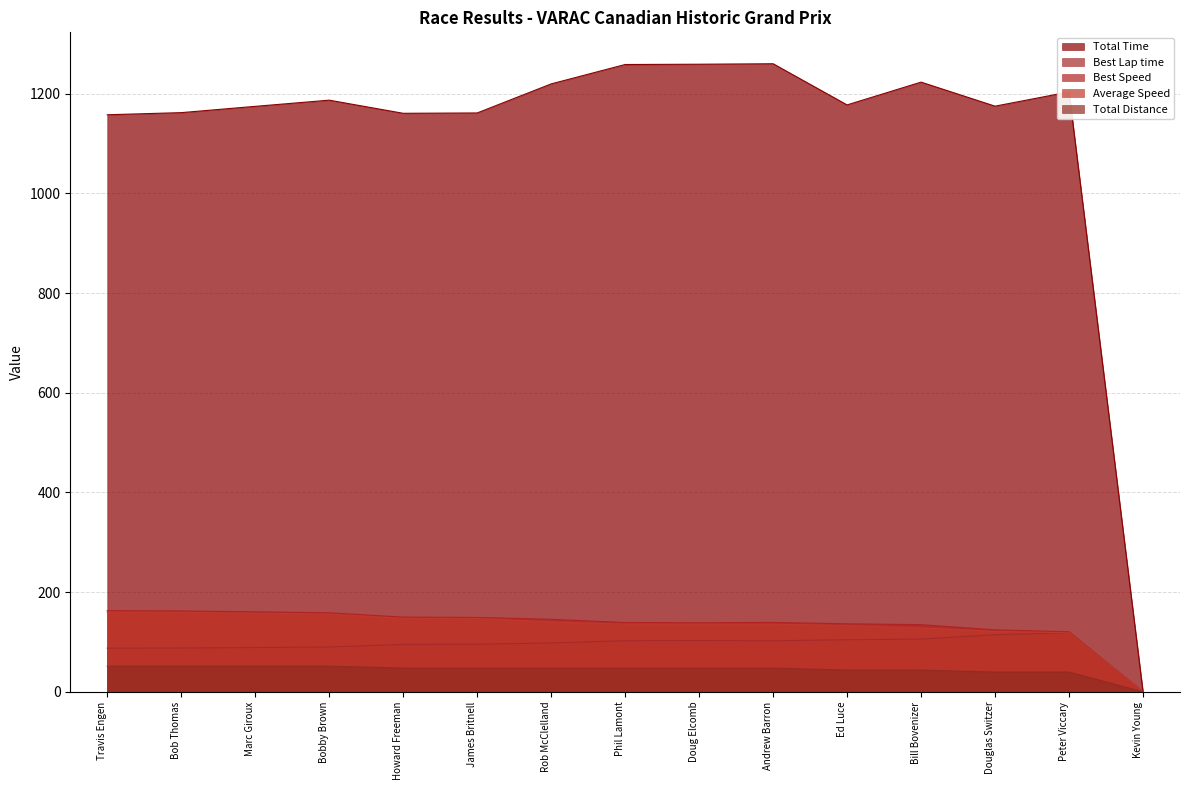

Rank the series at Rob McClelland from highest to lowest value.

Total Time, Best Speed, Average Speed, Best Lap time, Total Distance